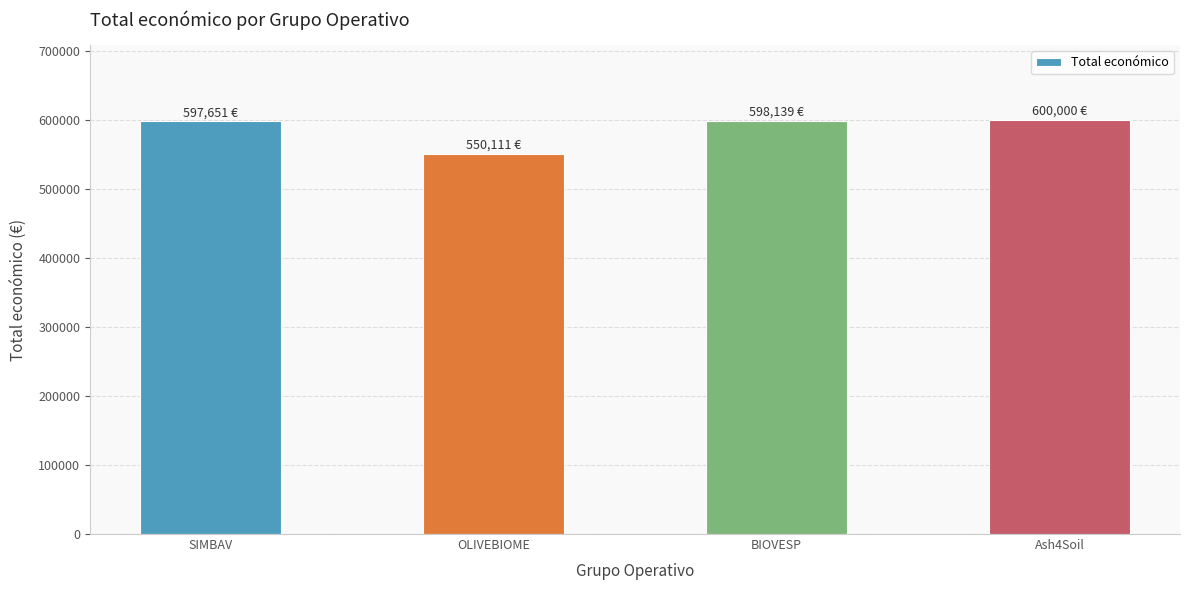

What is the difference between the maximum and minimum values?

49889